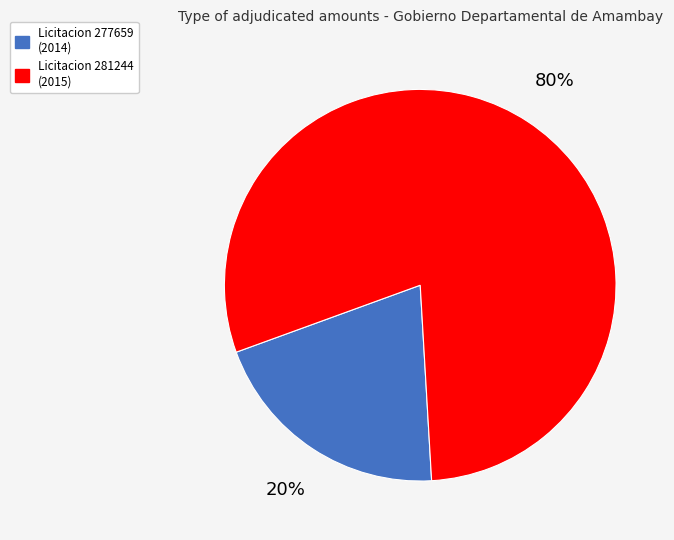

Is the sum of Licitacion 277659 (2014) and Licitacion 281244 (2015) greater than half?

Yes